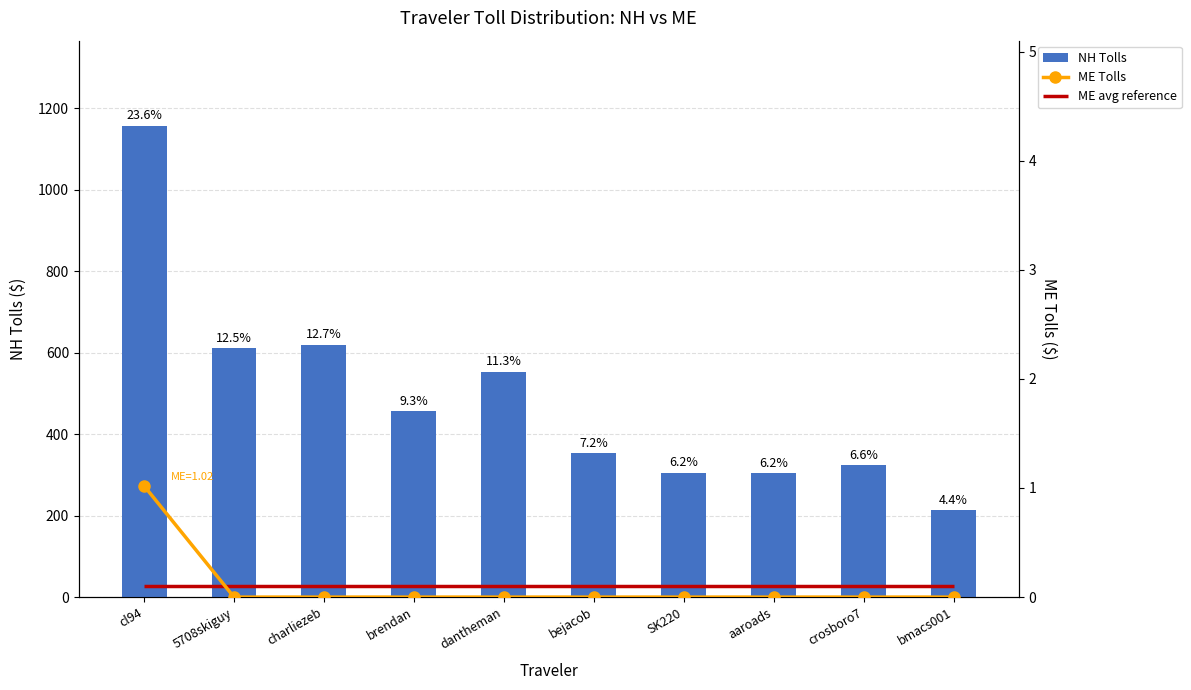

What position from the right is bejacob?

5